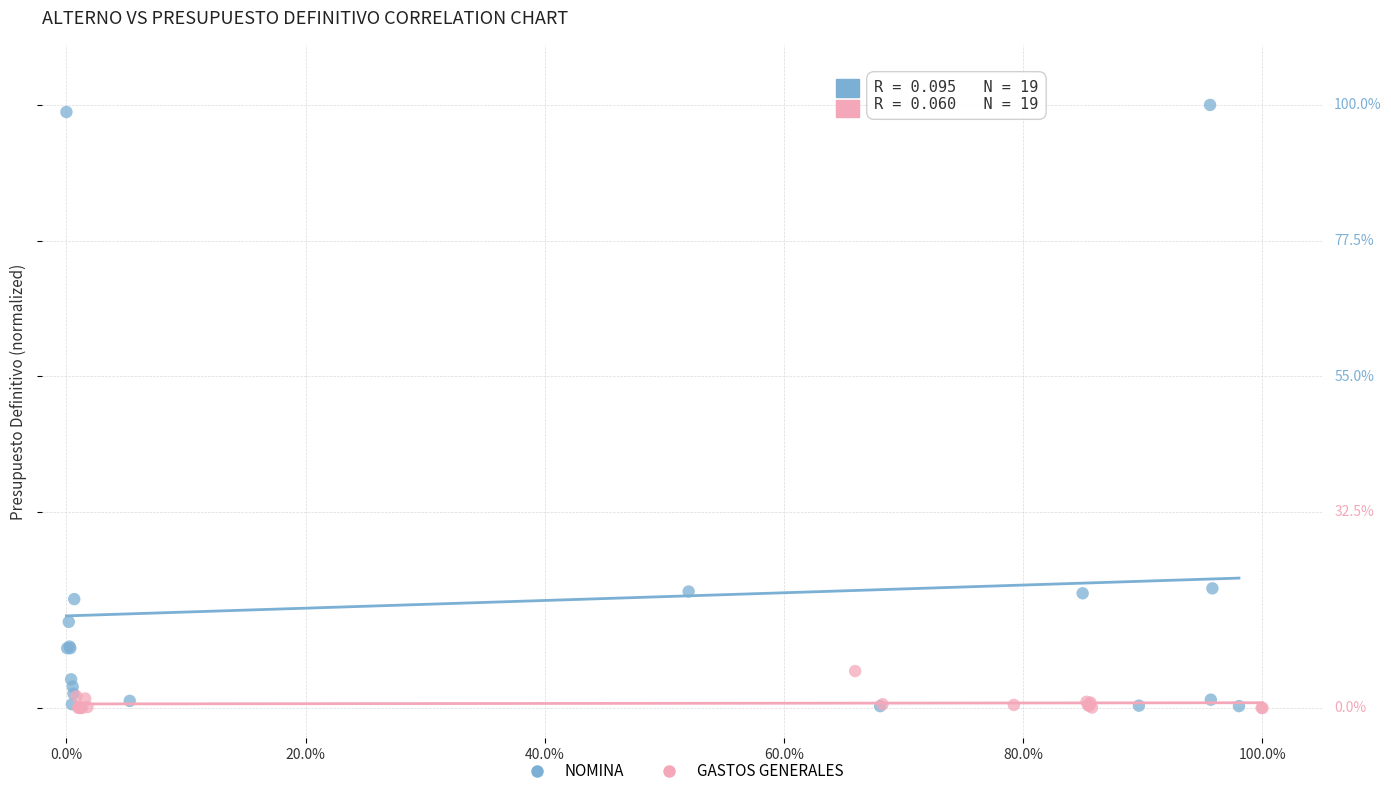

What are all the series names shown in the legend?

NOMINA, GASTOS GENERALES